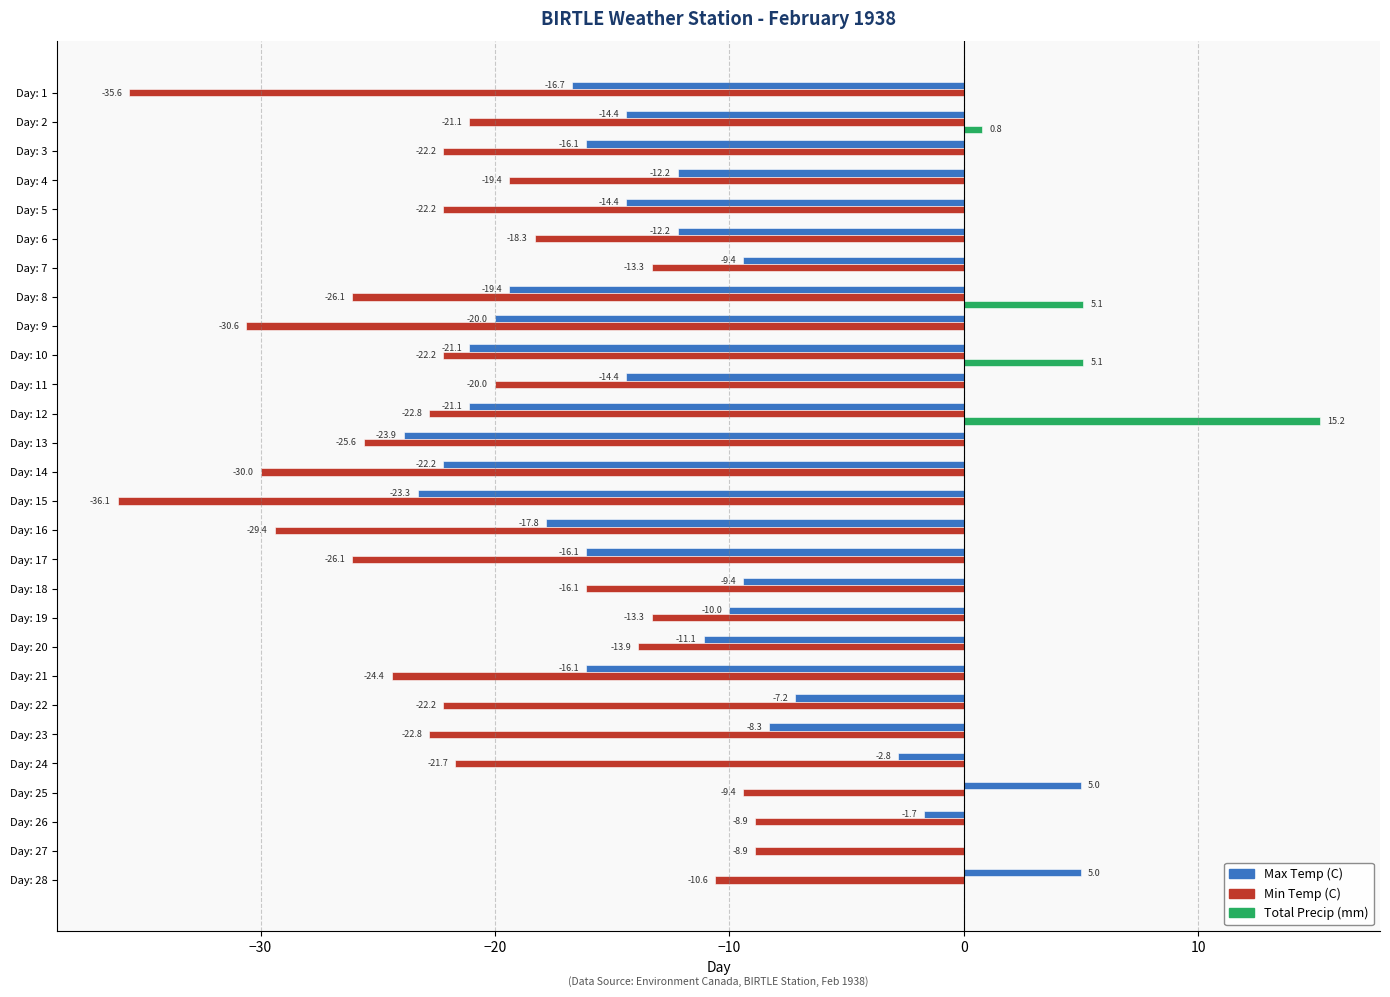

How many values in the Min Temp (C) series exceed -22?

13